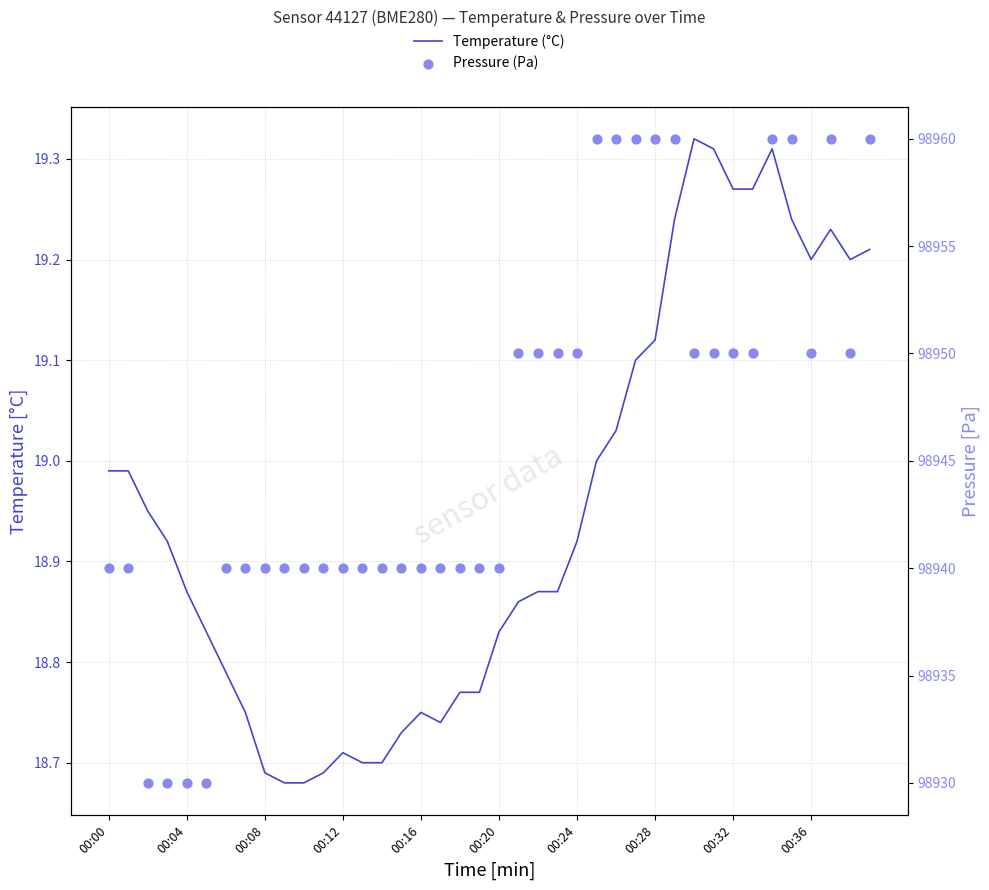

What are all the series names shown in the legend?

Temperature (°C), Pressure (Pa)